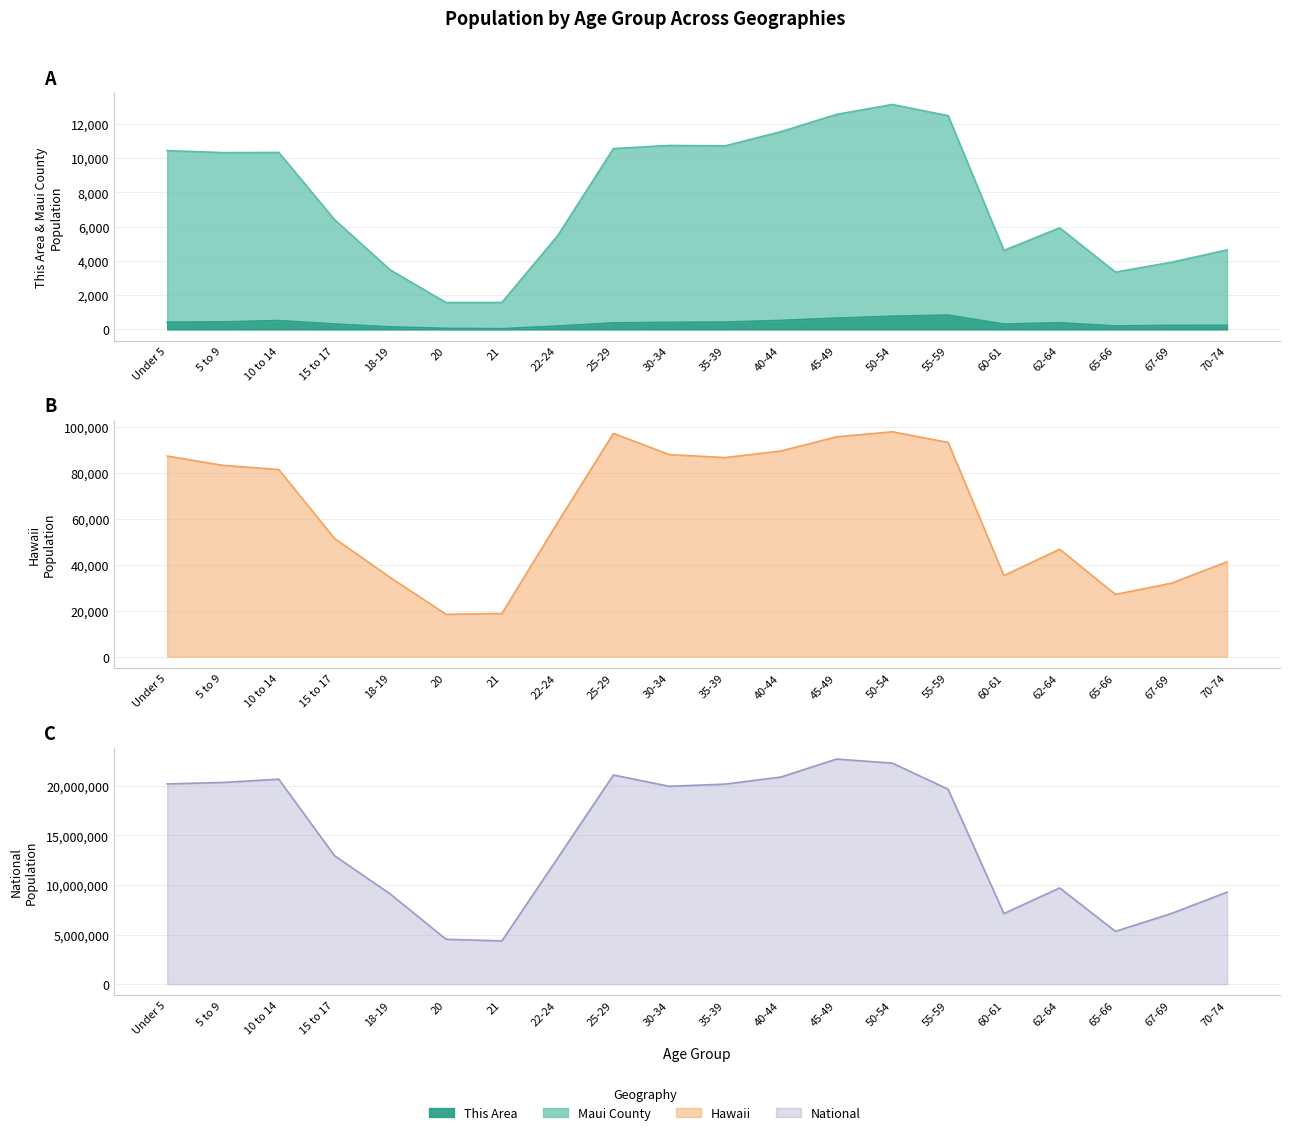

Rank the categories by Hawaii value from lowest to highest.

20, 21, 65-66, 67-69, 18-19, 60-61, 70-74, 62-64, 15 to 17, 22-24, 10 to 14, 5 to 9, 35-39, Under 5, 30-34, 40-44, 55-59, 45-49, 25-29, 50-54